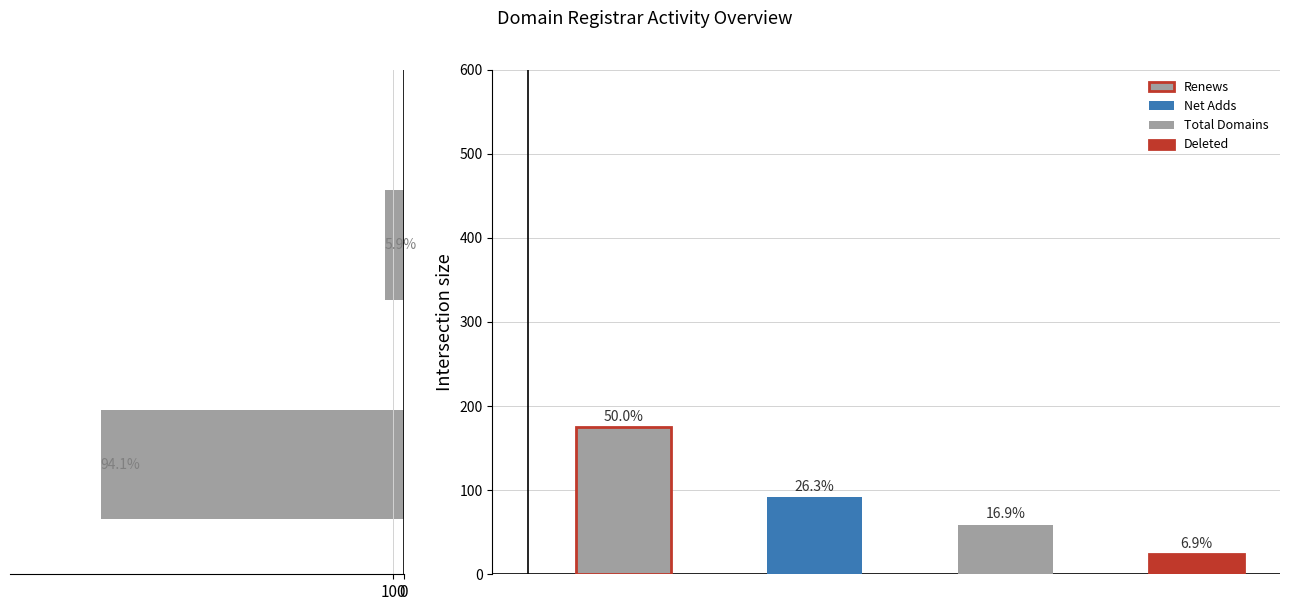

Does the chart contain any negative values?

No